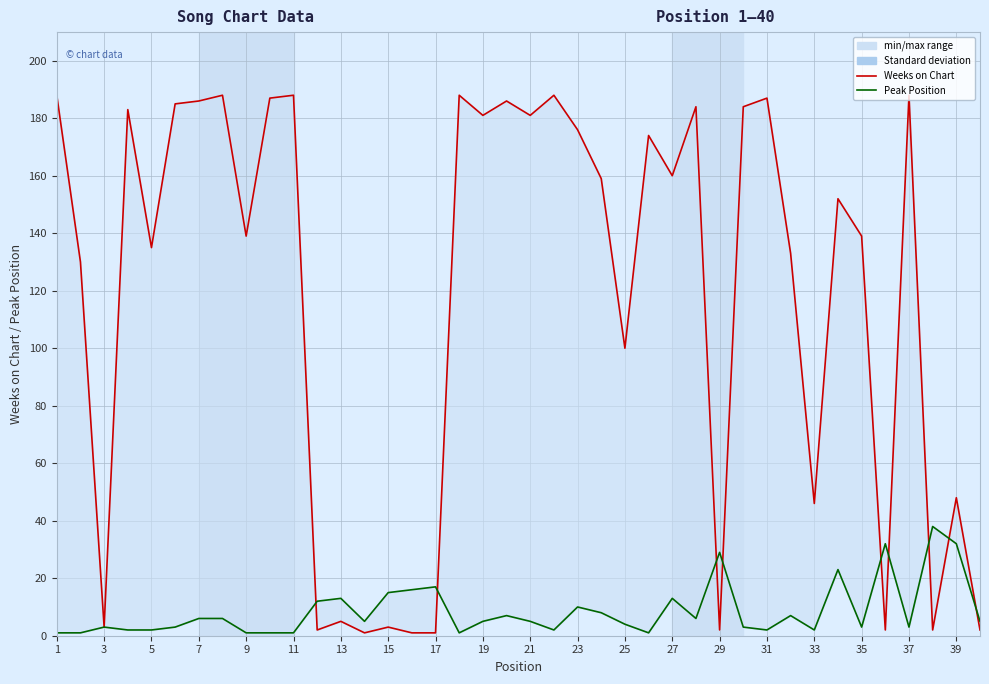

Is the value of Weeks on Chart at 37 greater than the value of Peak Position at 15?

Yes